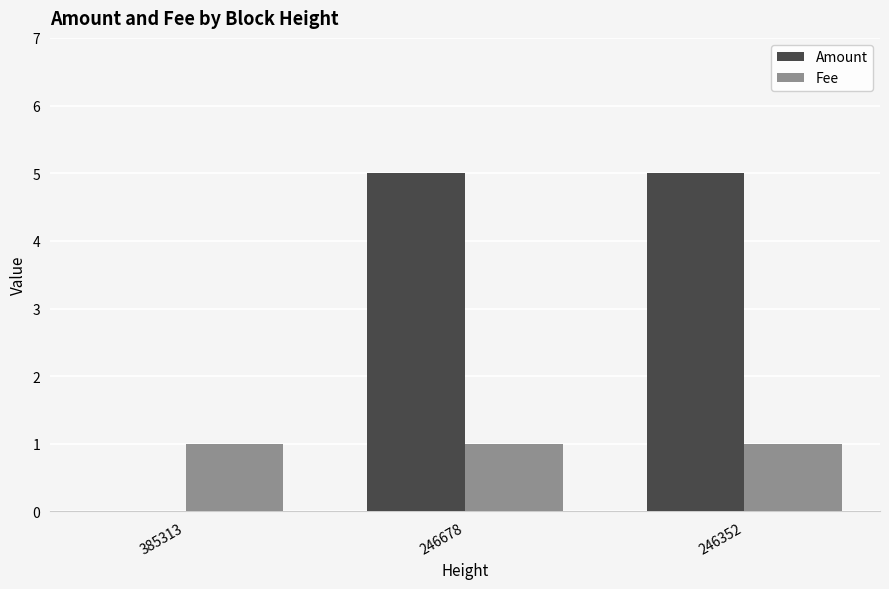

Is the value of Fee at 246352 greater than the value of Amount at 246352?

No